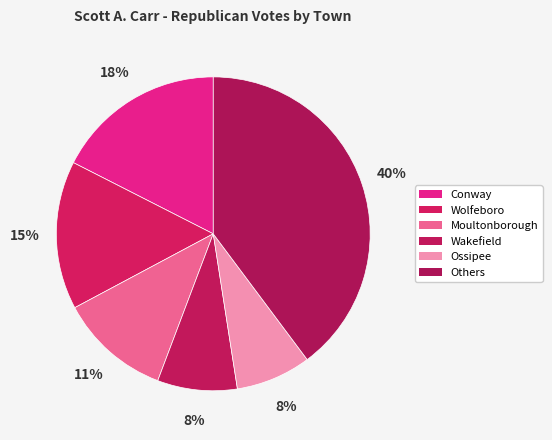

How many segments does this pie chart have?

6